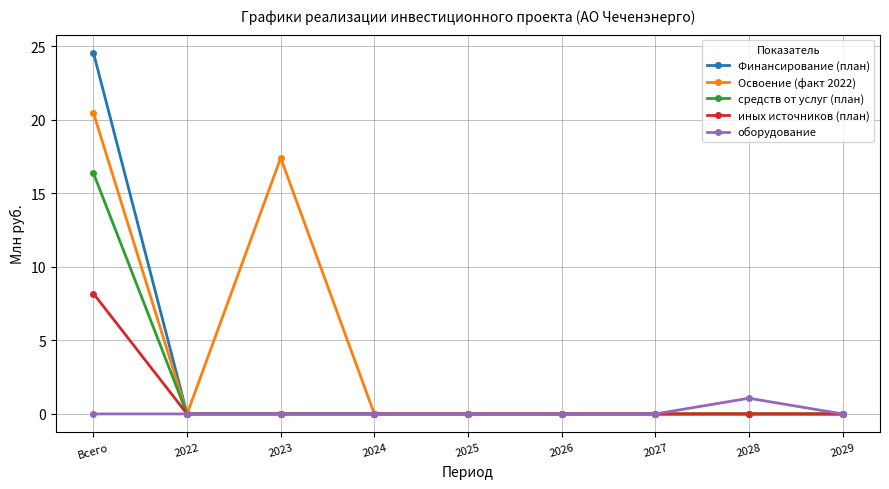

How many lines are shown in the chart?

5